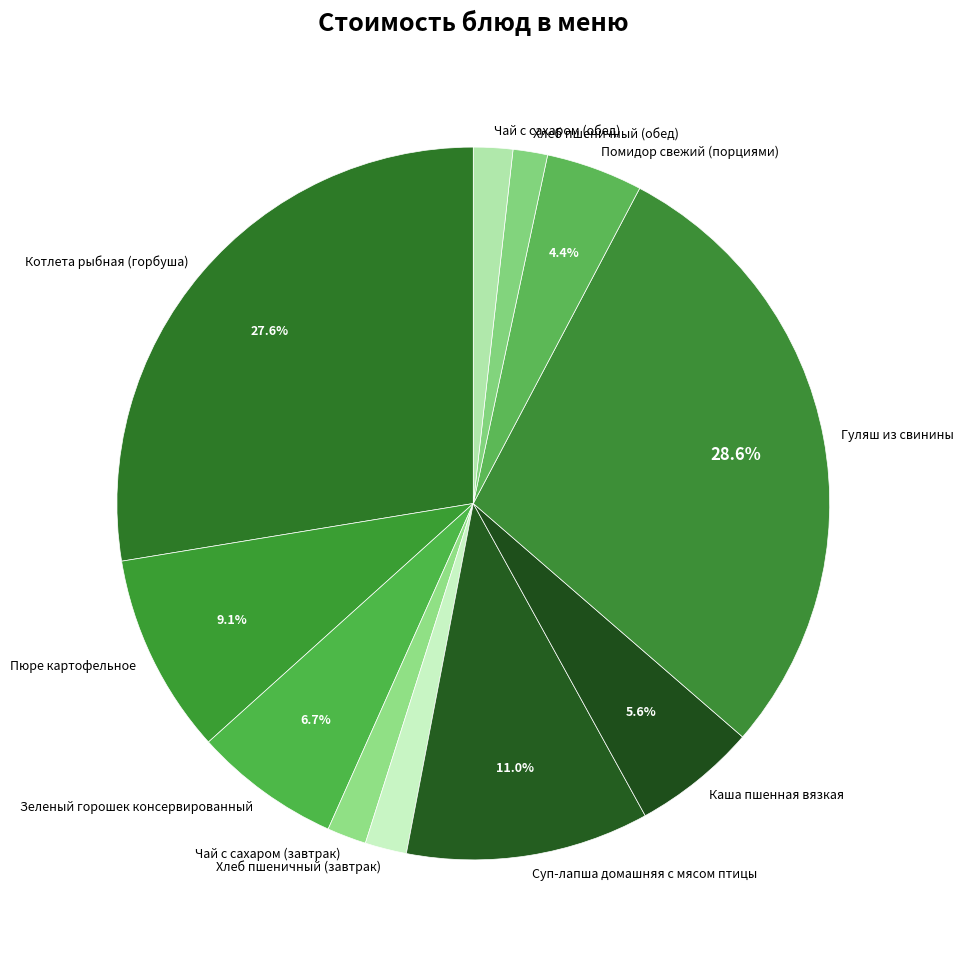

The Котлета рыбная (горбуша) slice represents 41% of the pie. True or false?

False